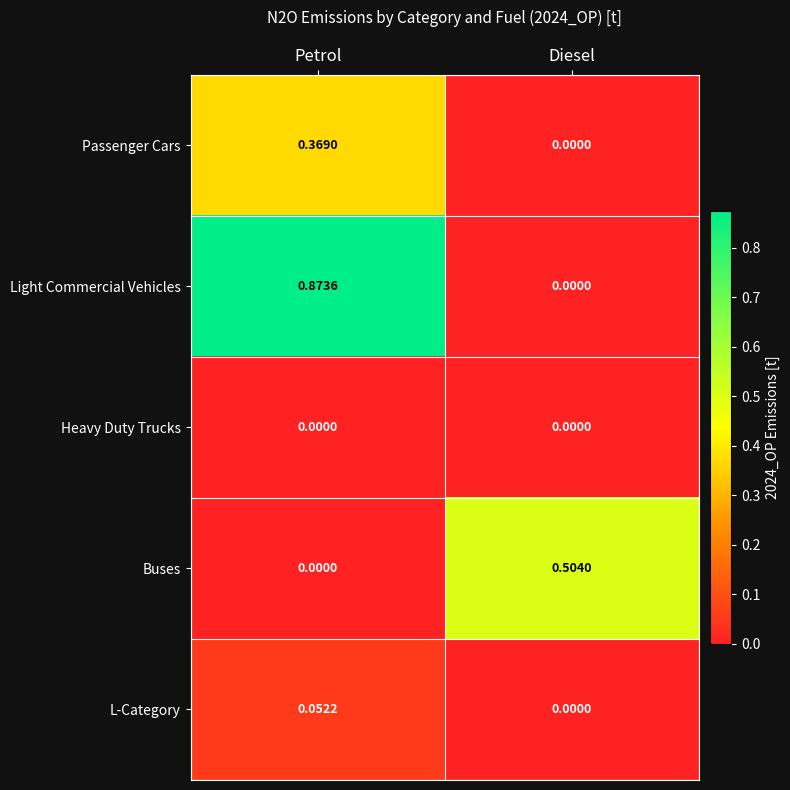

Which series has the largest total across all categories?

Light Commercial Vehicles